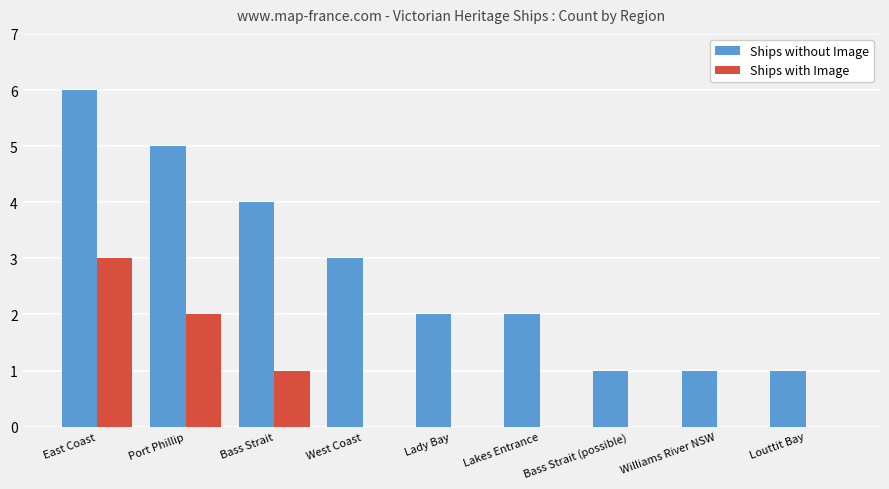

How many Ships with Image values are between 0 and 1?

7